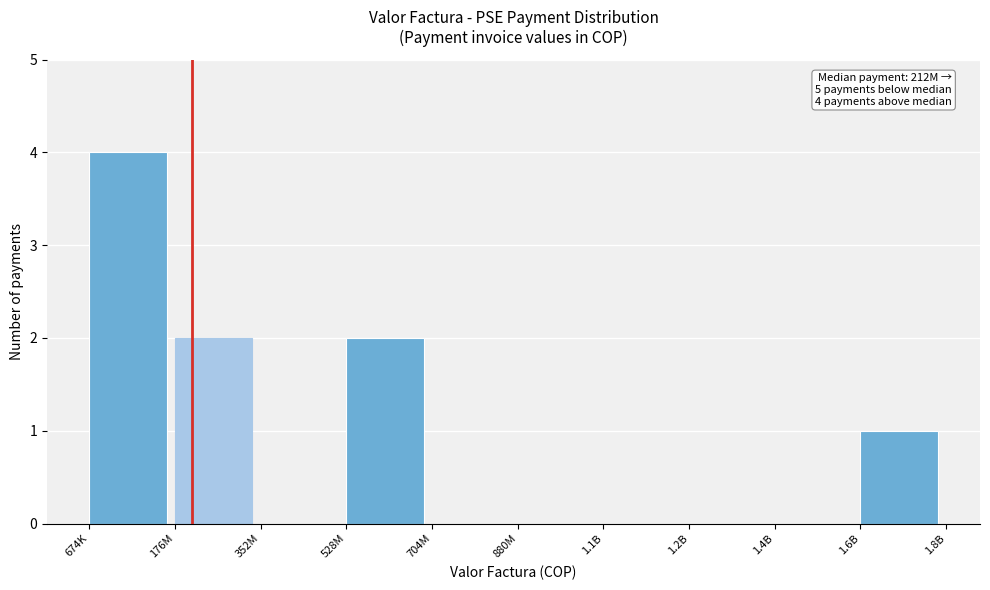

Reading left to right, list all the values displayed in this chart.

674K=4	176M=2	352M=0	528M=2	704M=0	880M=0	1.1B=0	1.2B=0	1.4B=0	1.6B=1